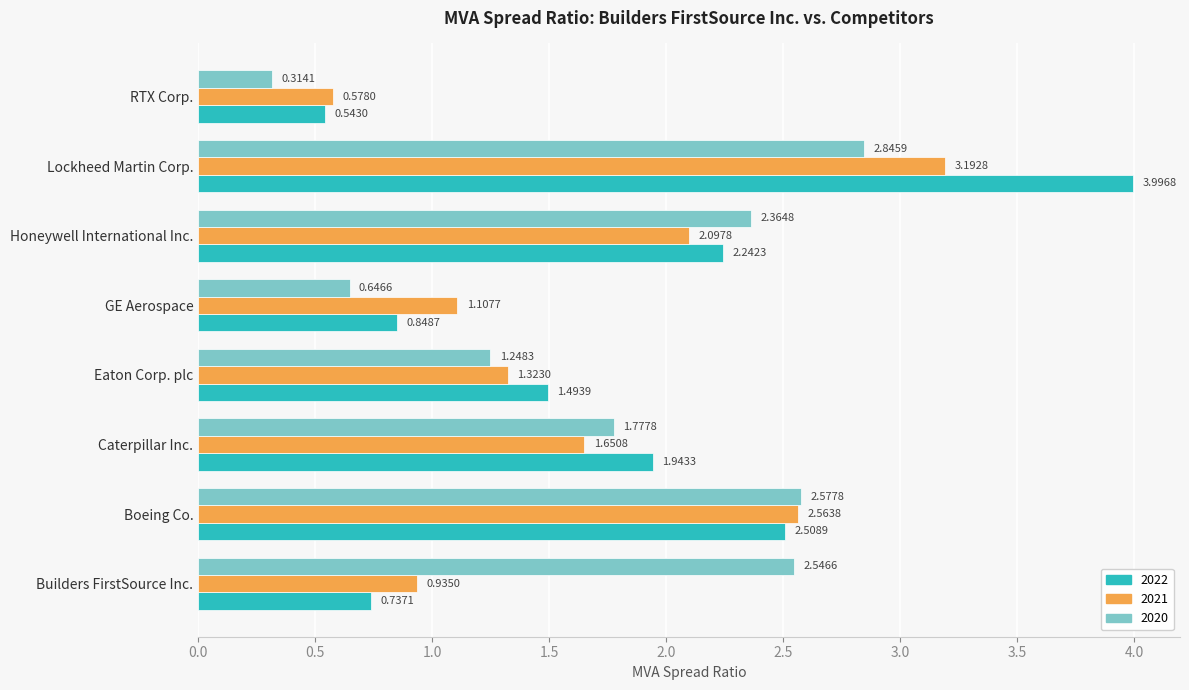

List the labels in order of 2021 value, smallest first.

RTX Corp., Builders FirstSource Inc., GE Aerospace, Eaton Corp. plc, Caterpillar Inc., Honeywell International Inc., Boeing Co., Lockheed Martin Corp.